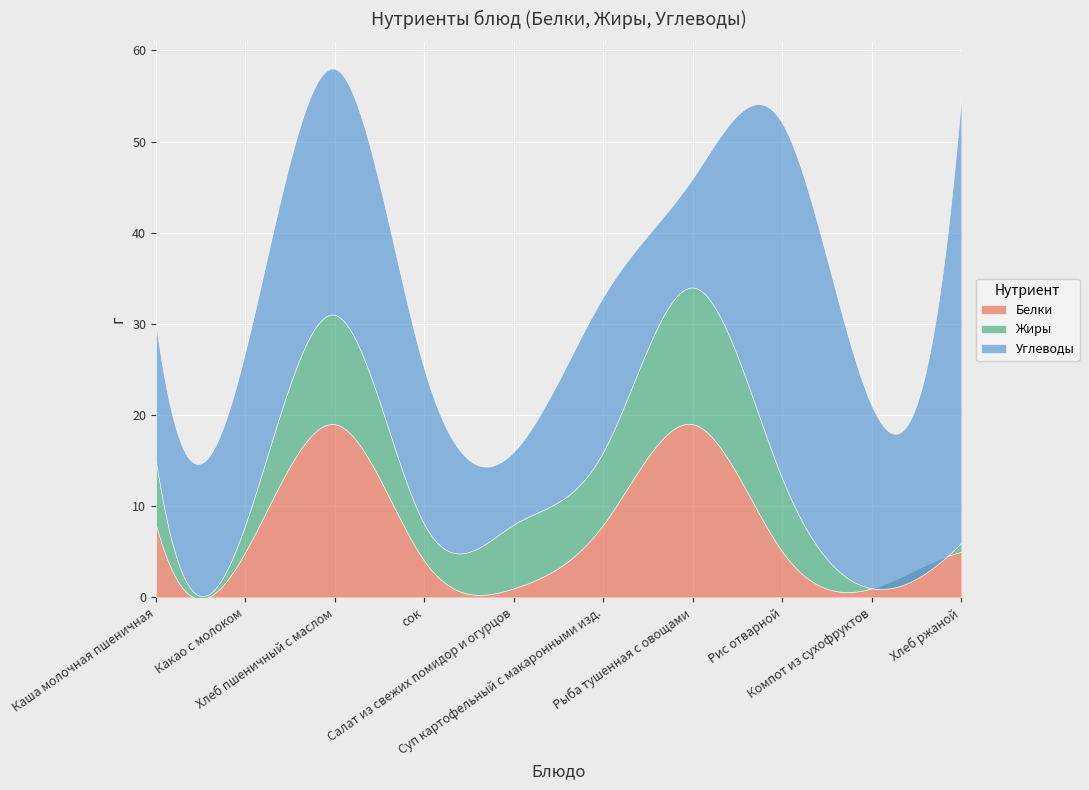

Between Салат из свежих помидор и огурцов and Хлеб ржаной, which series saw the biggest shift?

Углеводы